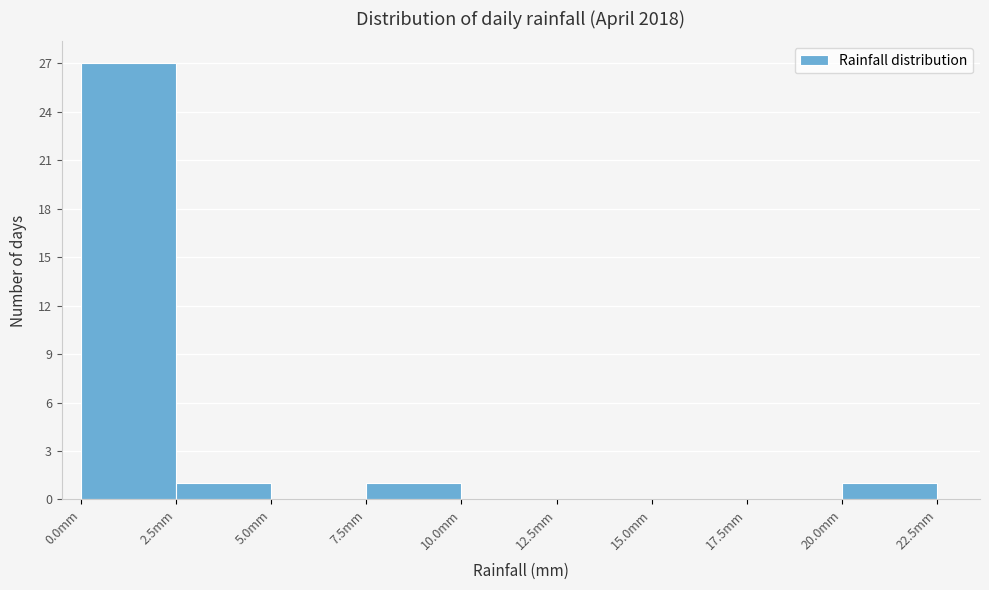

What is the height of the bar covering 2.5 to 5.0 on the x-axis? The values are not printed on the chart, so give them approximately, as read against the axis.

1